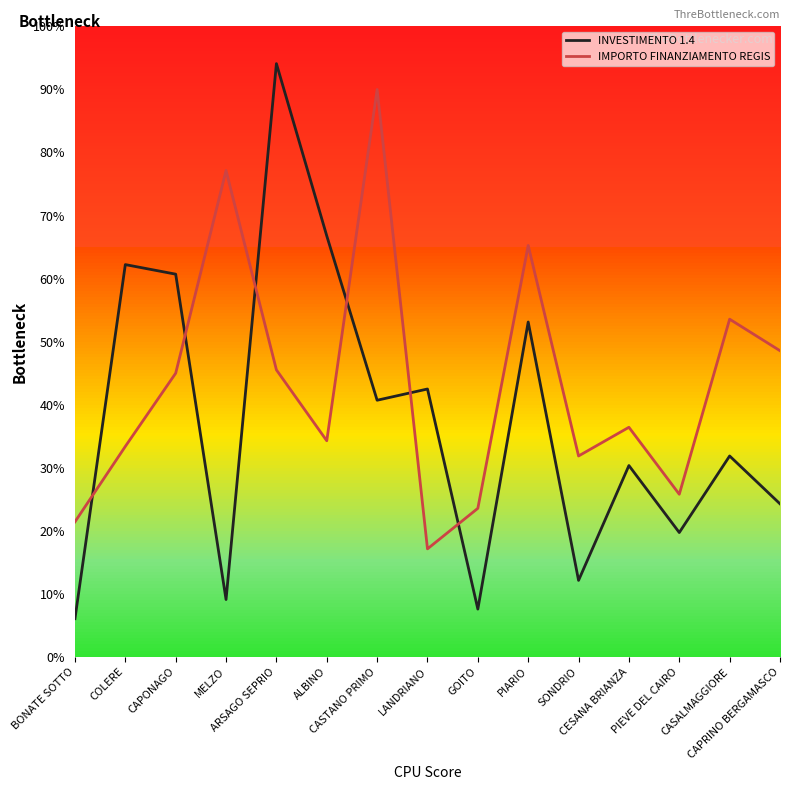

What value does the IMPORTO FINANZIAMENTO REGIS series have at CASALMAGGIORE?

21425